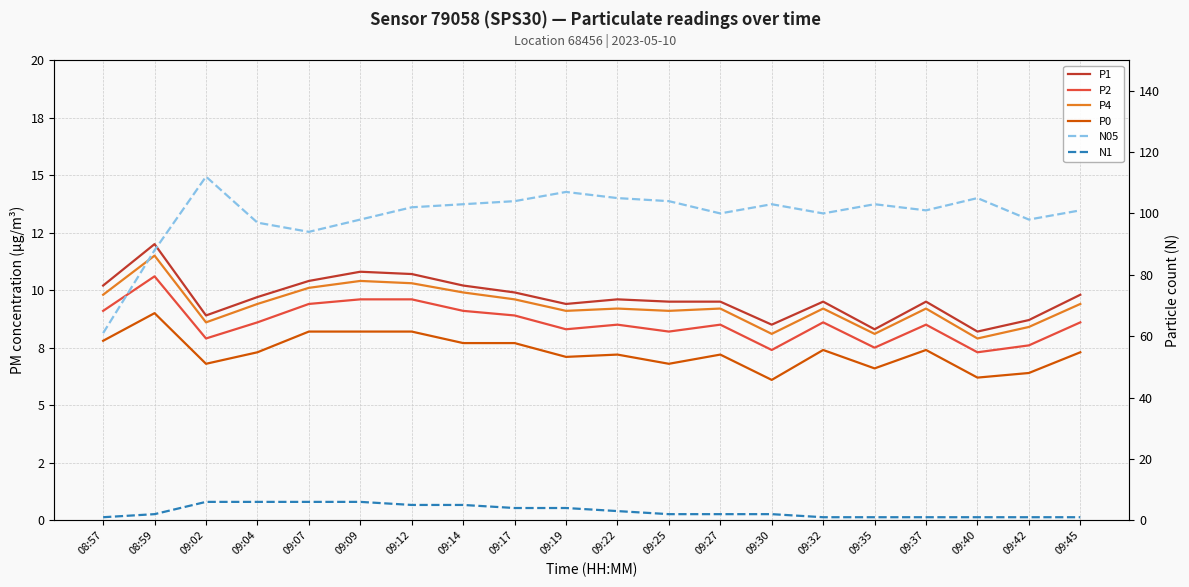

What is the value of the P1 point at the 1st from the left?

10.2